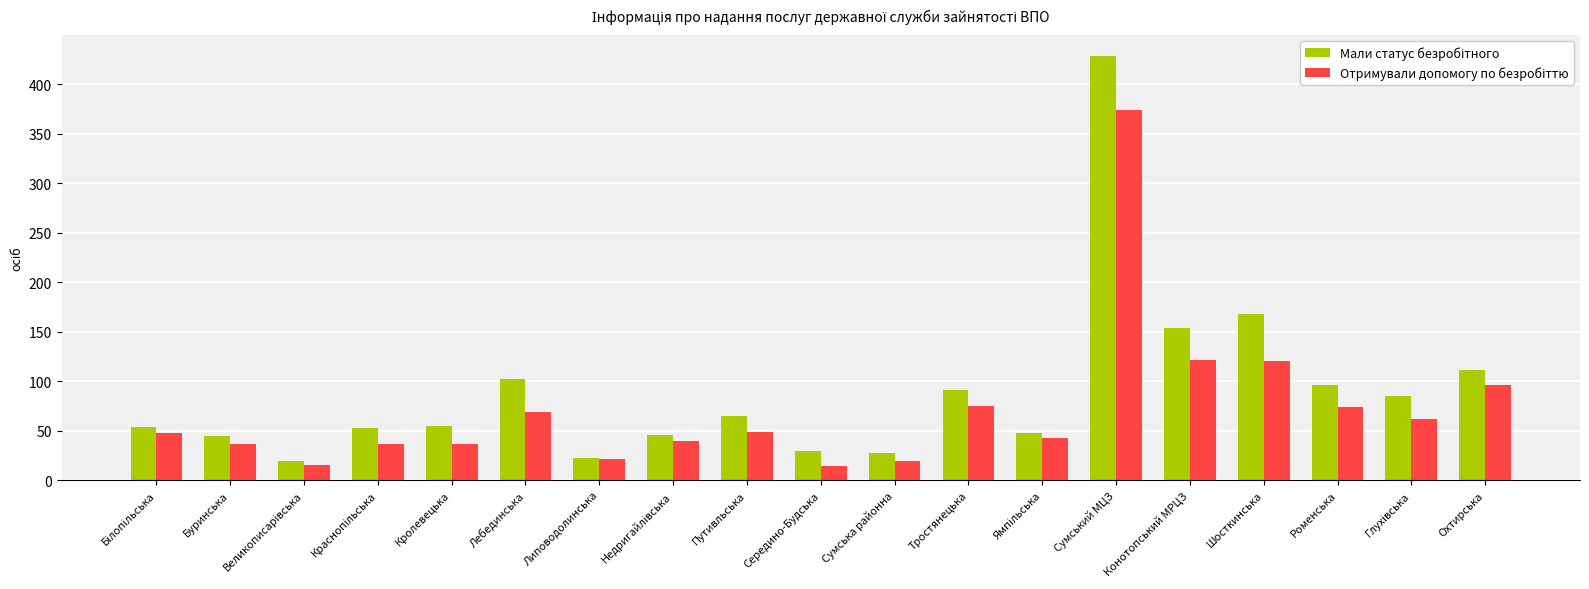

Does the chart contain any negative values?

No